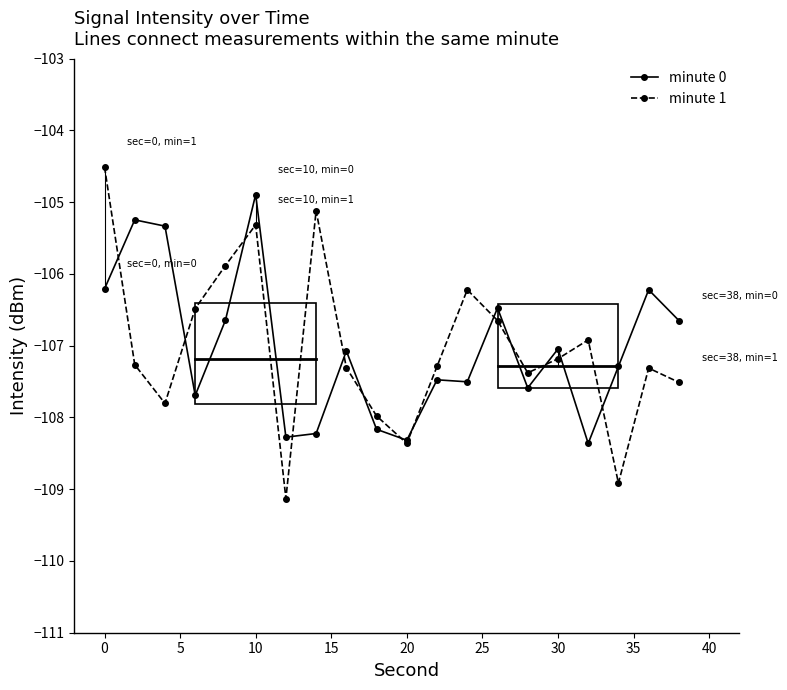

At how many categories does at least one series exceed -106?

6